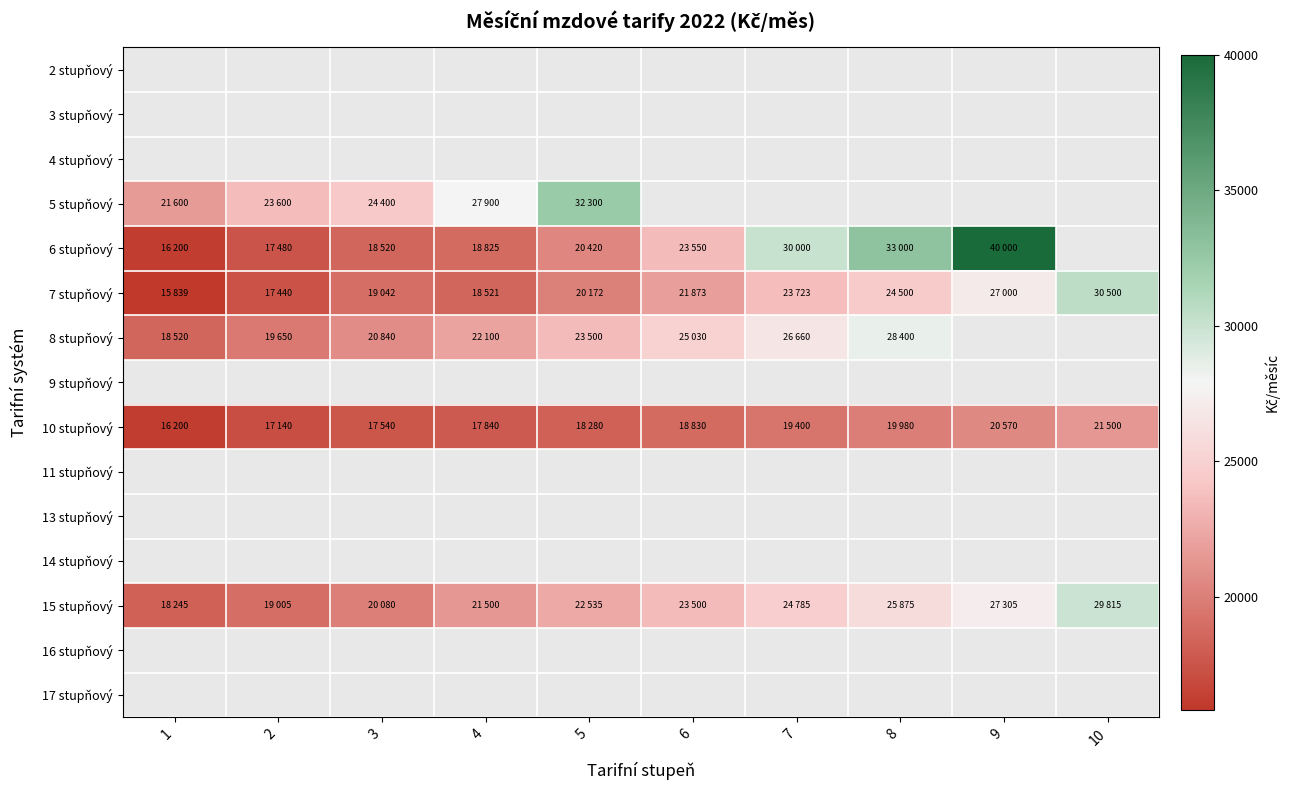

What is the lowest value of the 7 stupňový series?

15839.0